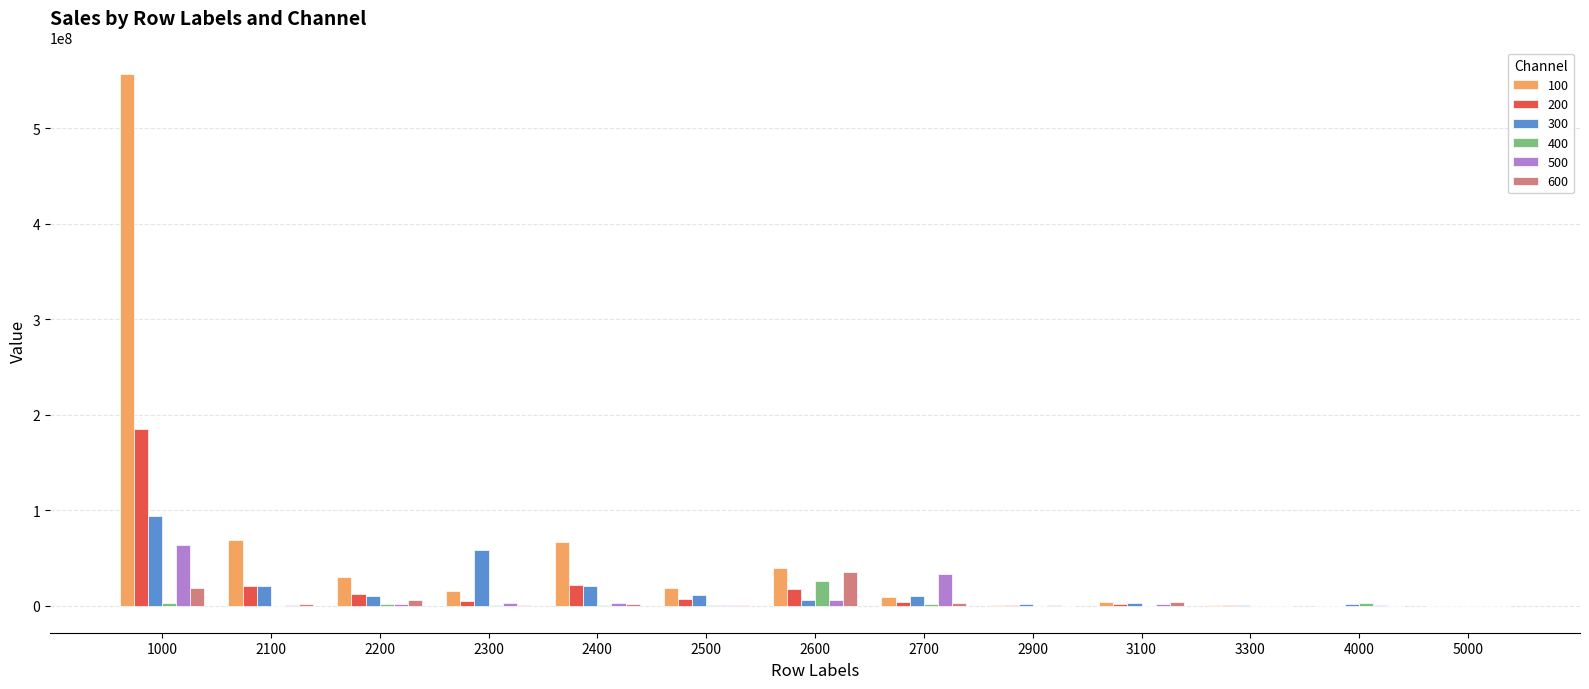

What is the average value of the 500 series?

8818807.8